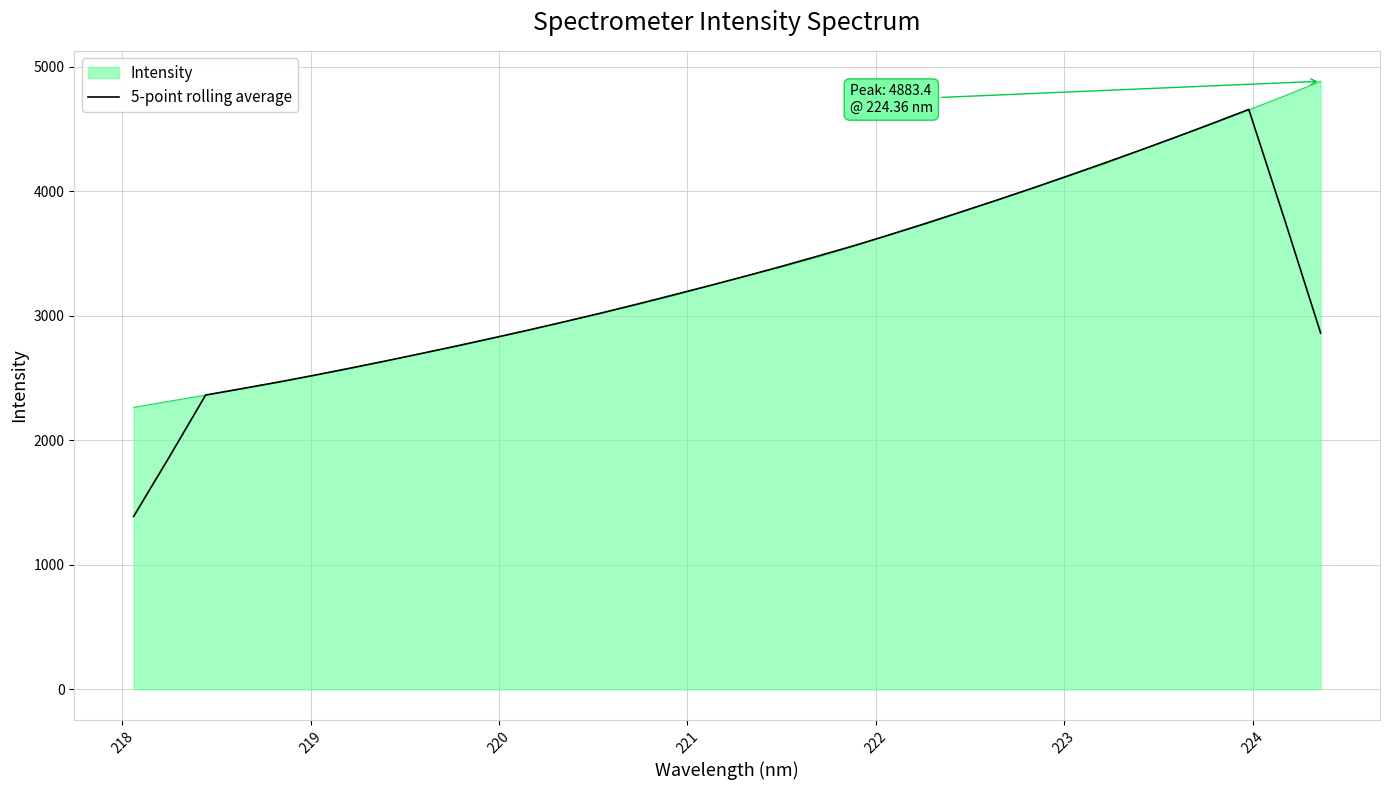

Which series has the widest spread of values?

5-point rolling average